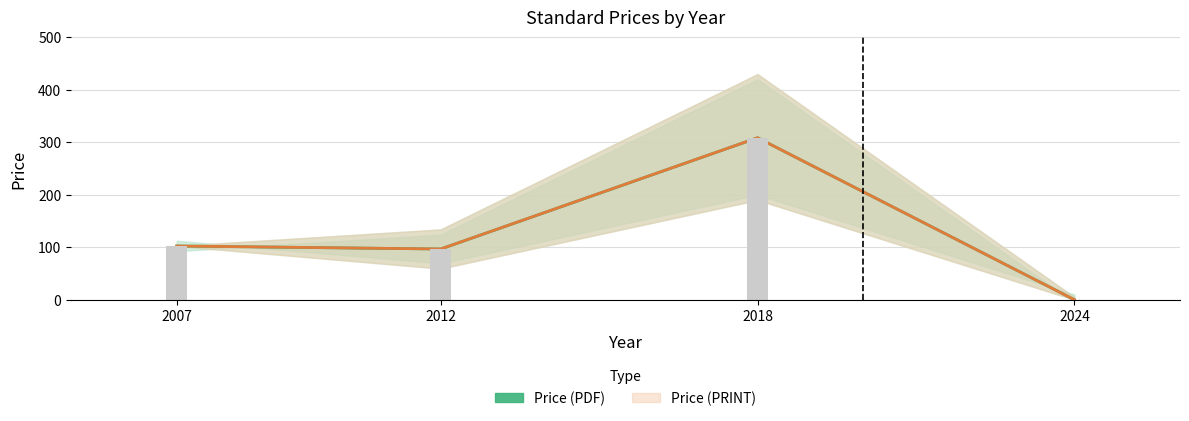

Where does the Price (PRINT) series first go above 59?

2007